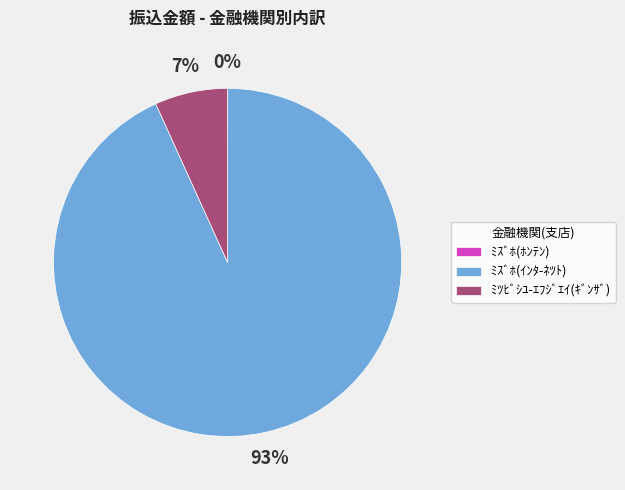

To the nearest percent, what percentage of the pie is ﾐｽﾞﾎ(ｲﾝﾀ-ﾈﾂﾄ)?

93%